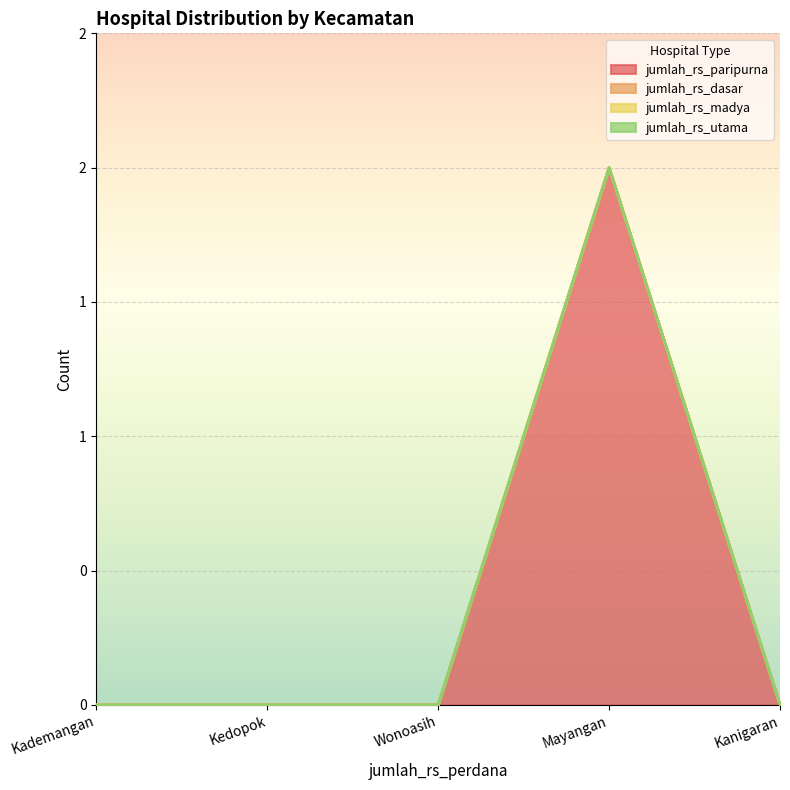

Reading right to left, what are all the values shown in this chart?

jumlah_rs_paripurna: 0	2	0	0	0
jumlah_rs_dasar: 0	0	0	0	0
jumlah_rs_madya: 0	0	0	0	0
jumlah_rs_utama: 0	0	0	0	0